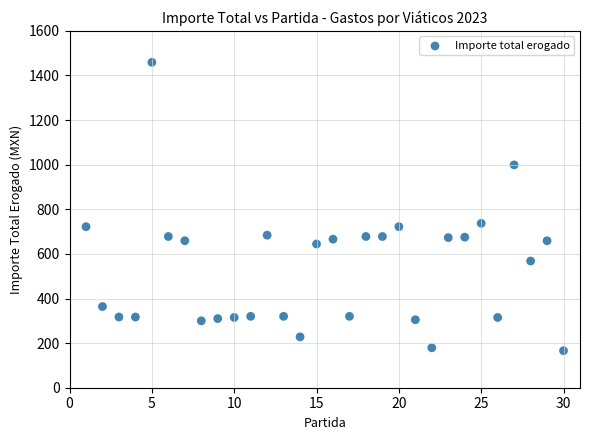

What is the range of X values (max minus min)?

29.0